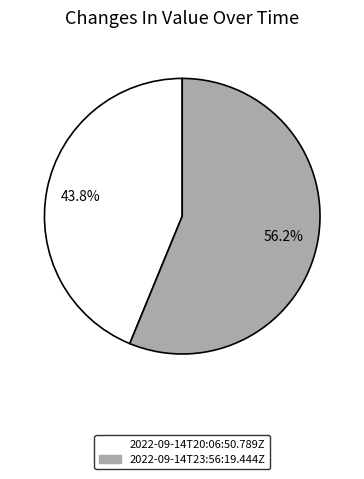

Rank the categories by value from lowest to highest.

2022-09-14T20:06:50.789Z, 2022-09-14T23:56:19.444Z